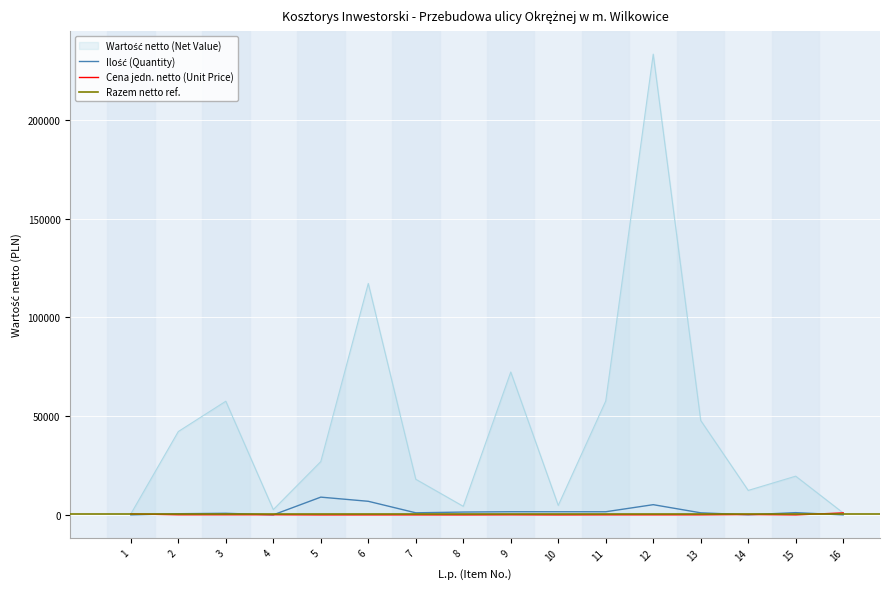

At which category does Cena jedn. netto (Unit Price) reach its first local peak?

4